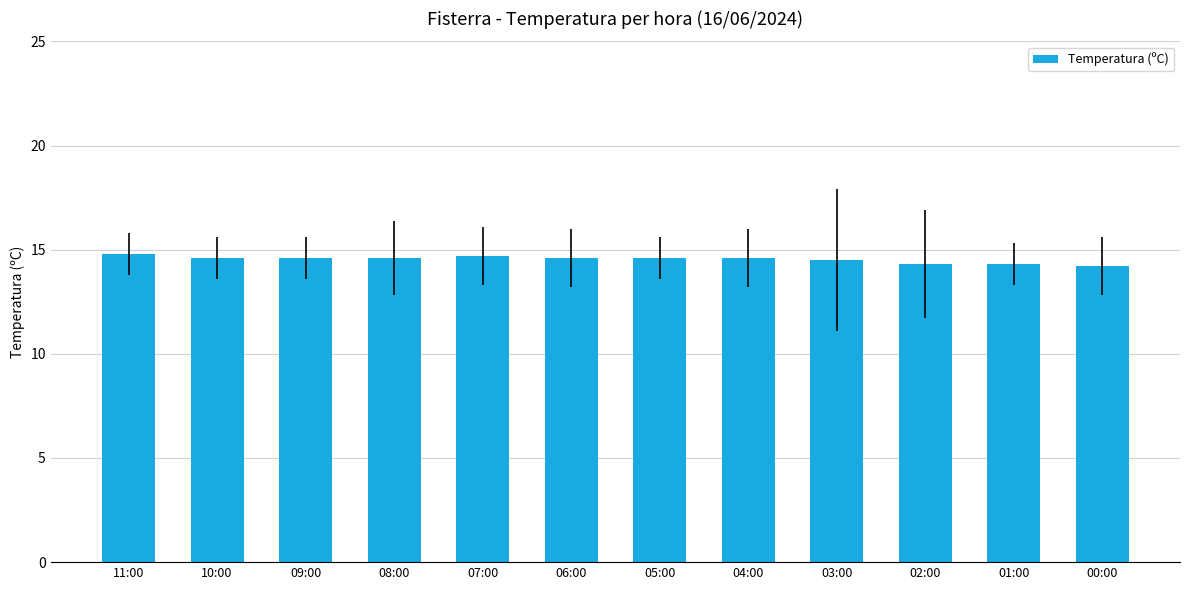

True or false: the data shows 5.7 at 10:00.

False